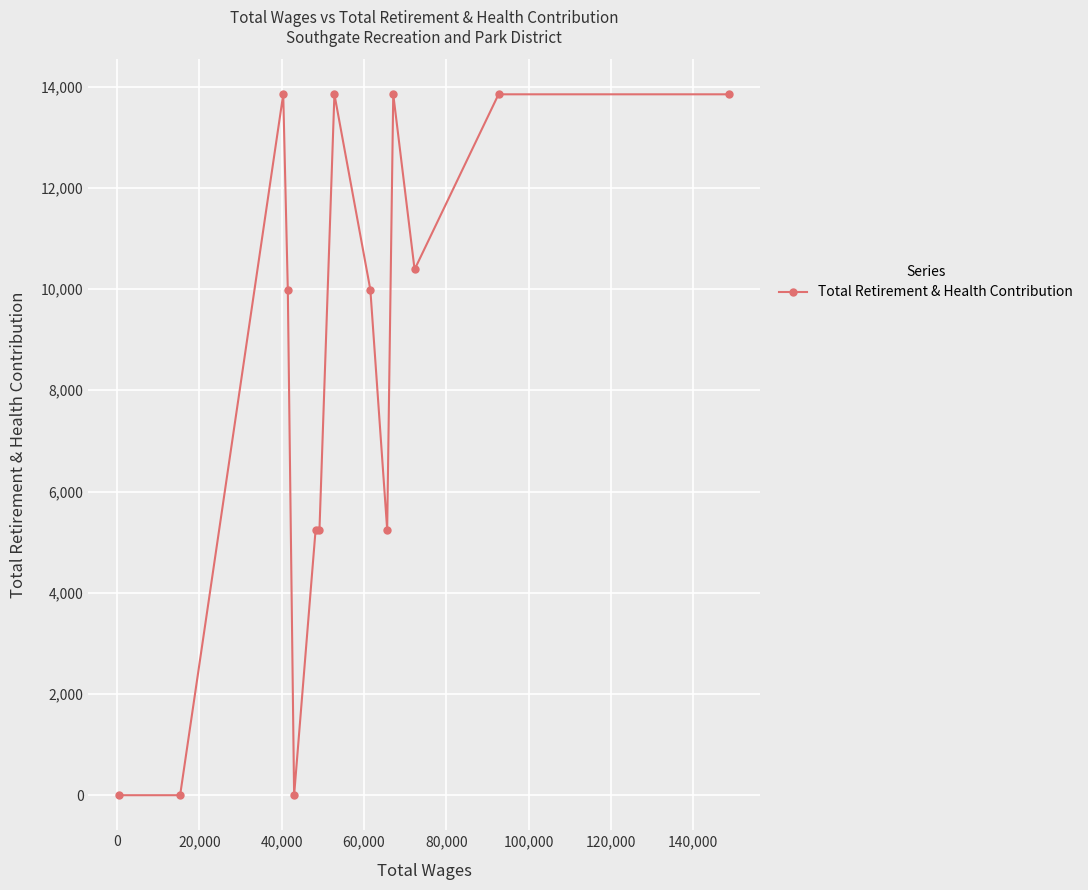

How many points are higher than both their immediate neighbors (excluding endpoints)?

3